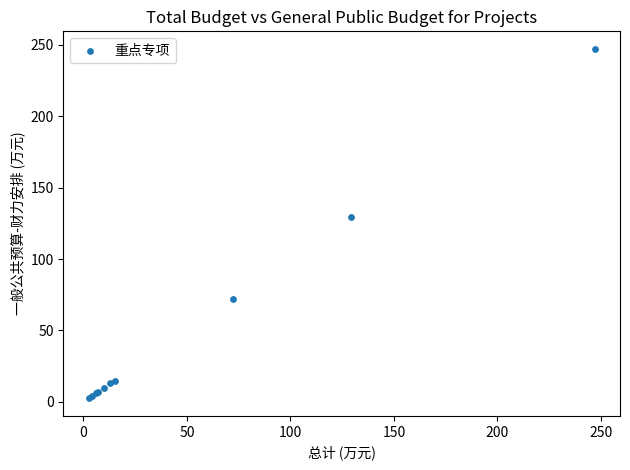

What Y value in the scatter plot is closest to 124?

129.5